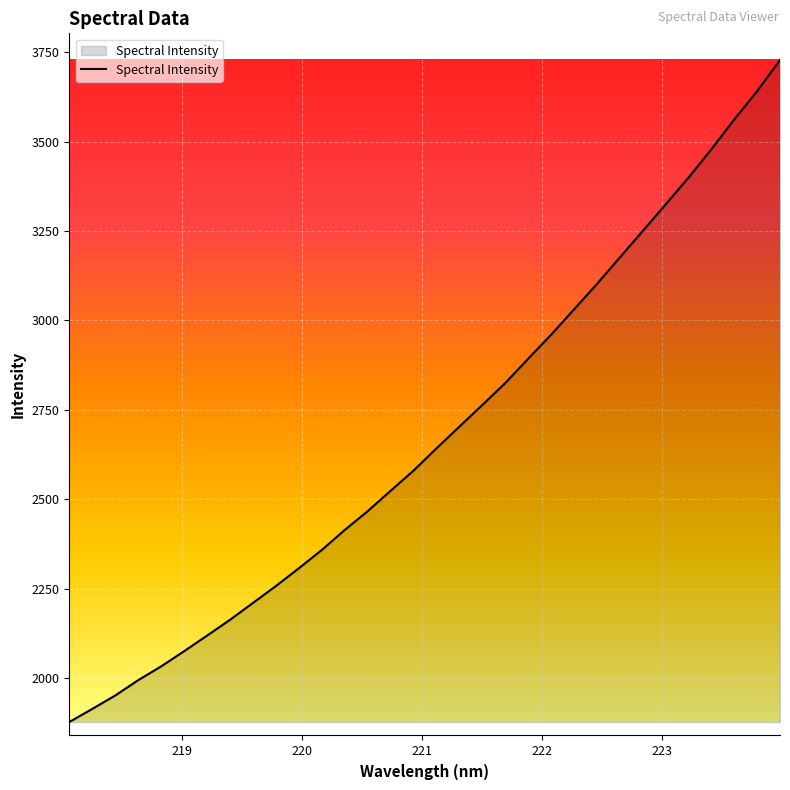

What is the maximum value shown in the chart?

3728.3